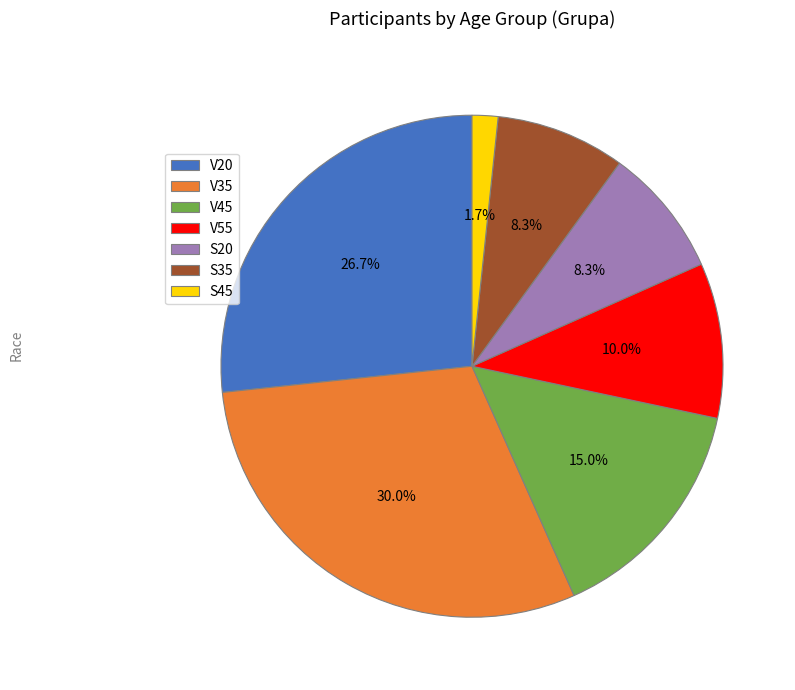

Count the number of slices in the pie.

7